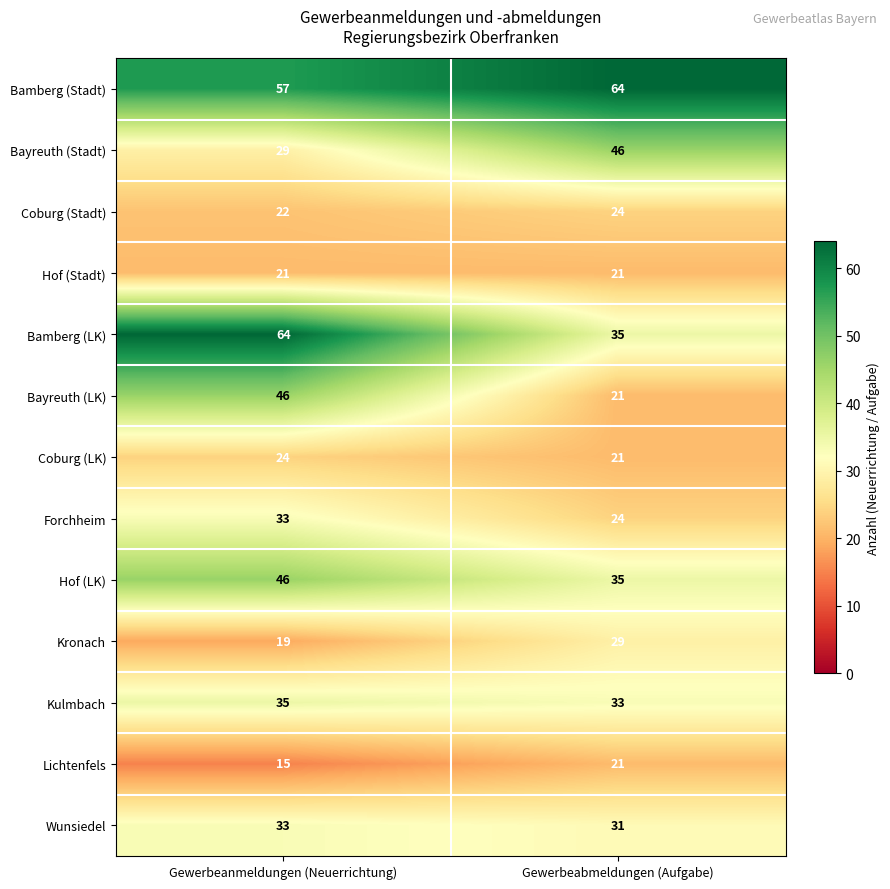

The Hof (LK) series shows 29 at Gewerbeanmeldungen (Neuerrichtung). True or false?

False